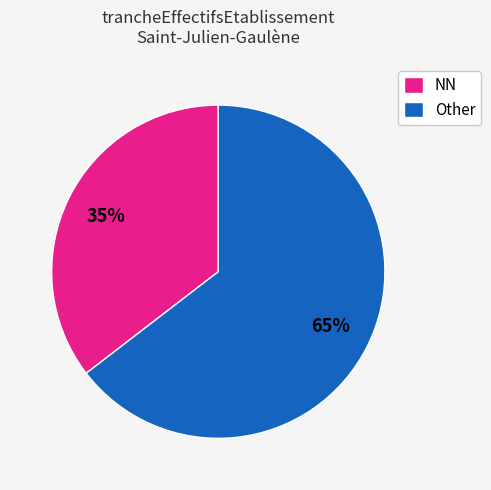

Is it true that NN is 35% of the pie?

True